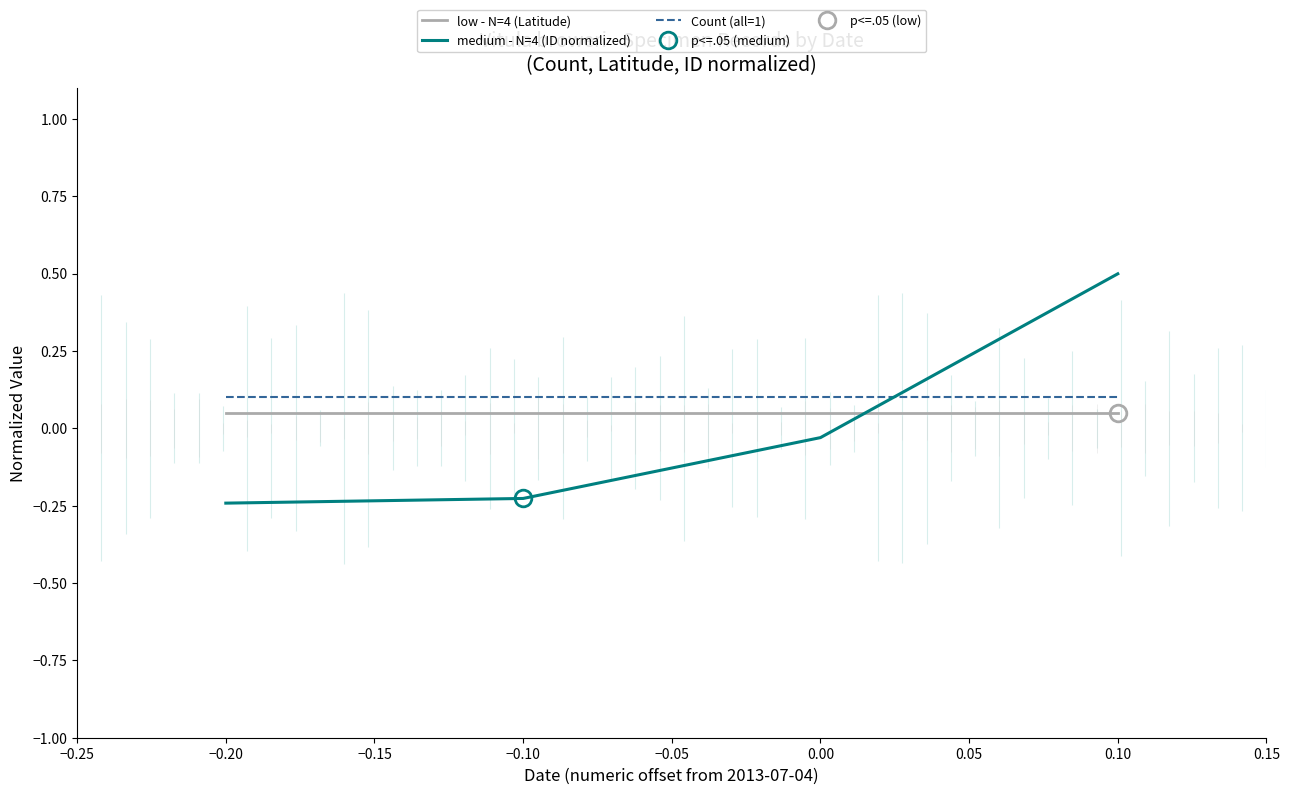

Which series has the widest spread of values?

medium - N=4 (ID normalized)